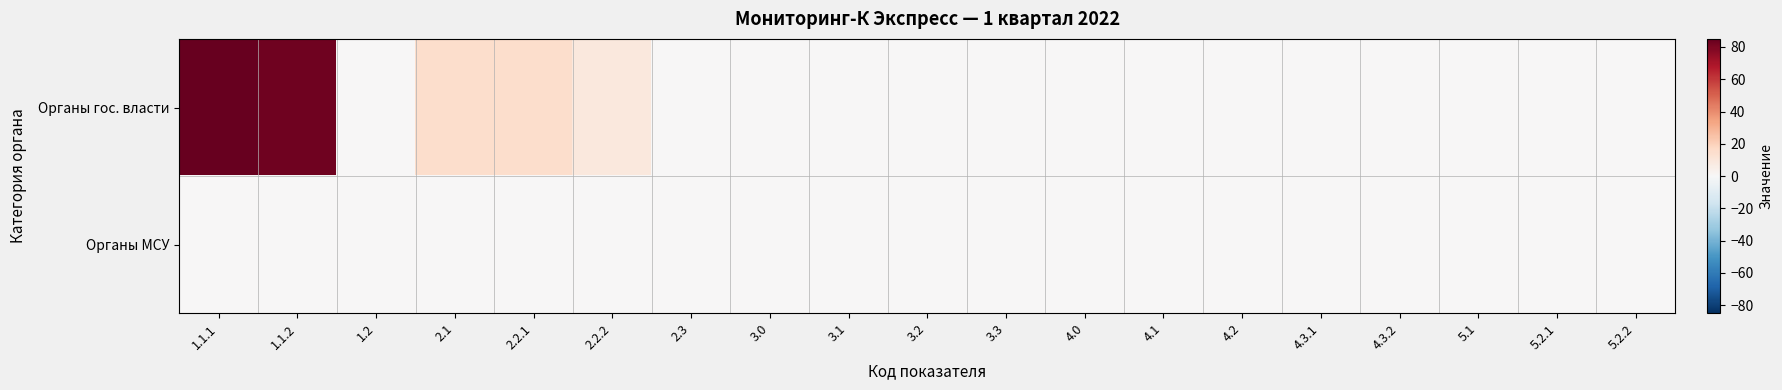

At which category is the sum across all series the highest?

1.1.1